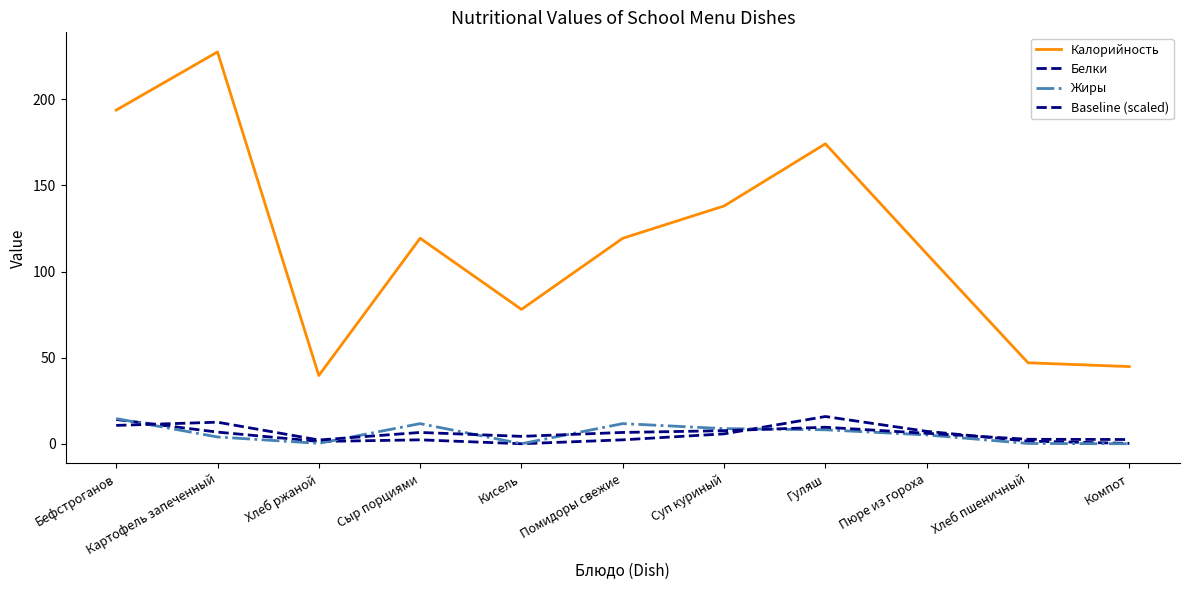

Is this an area chart (filled region under the line)?

No